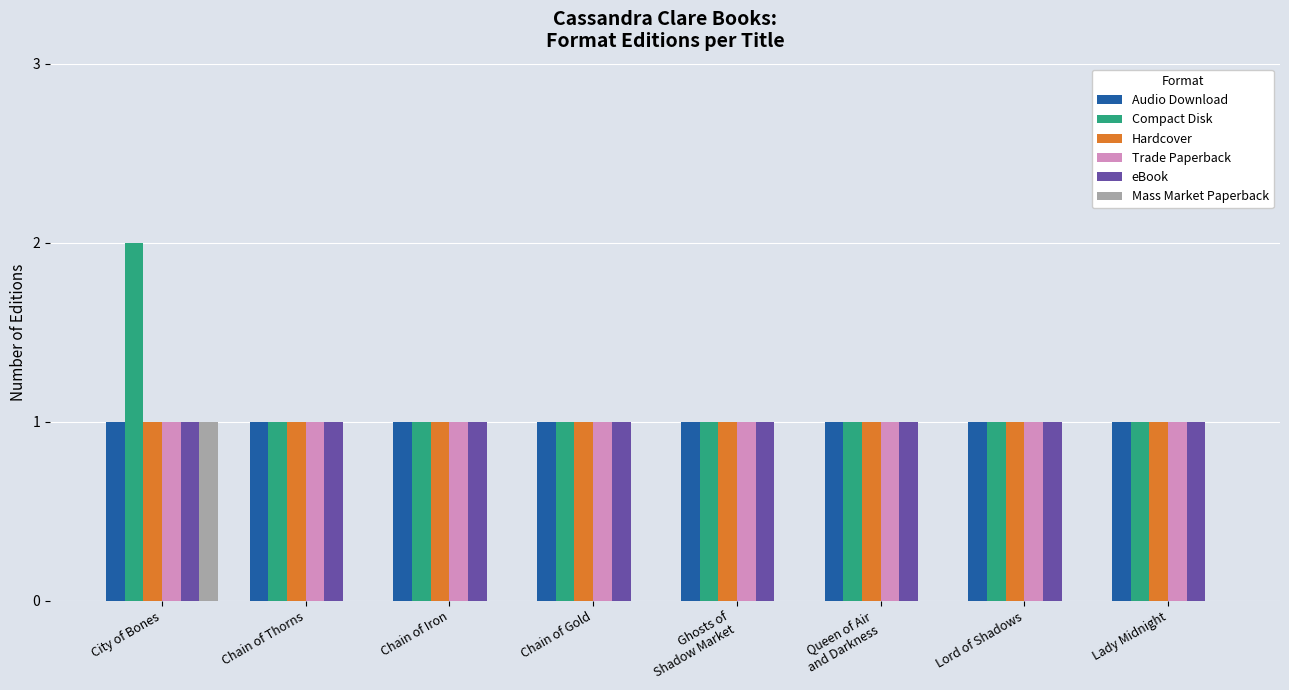

Are the bars grouped side by side (vs. stacked)?

Yes